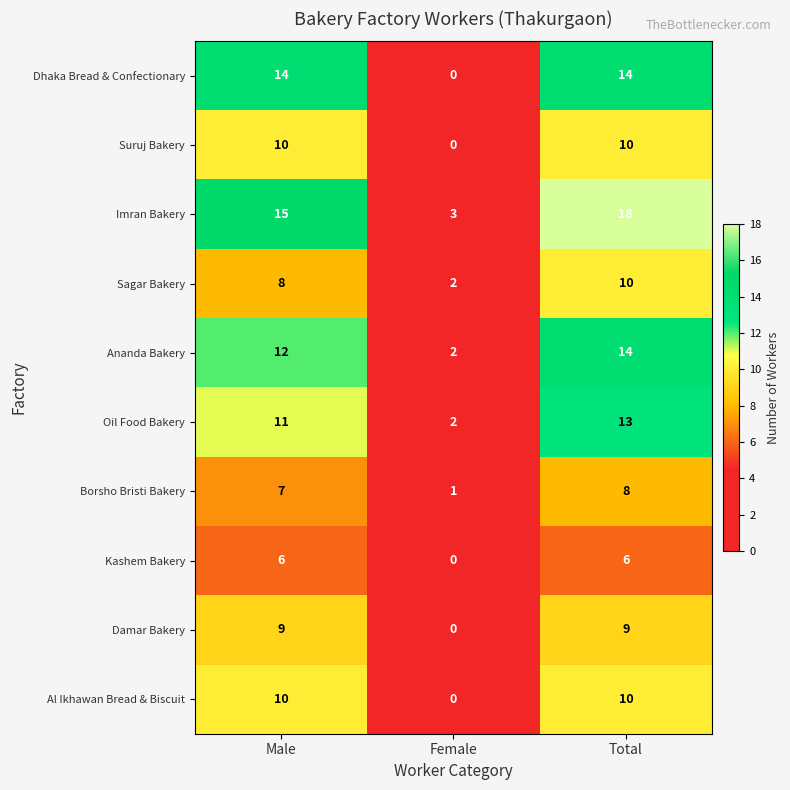

At which category is the sum across all series the highest?

Total